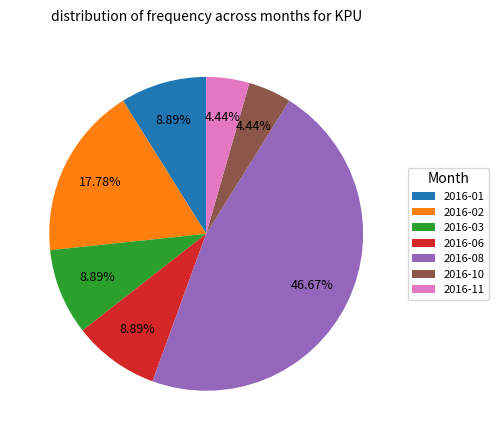

Is there a majority slice in this chart?

No